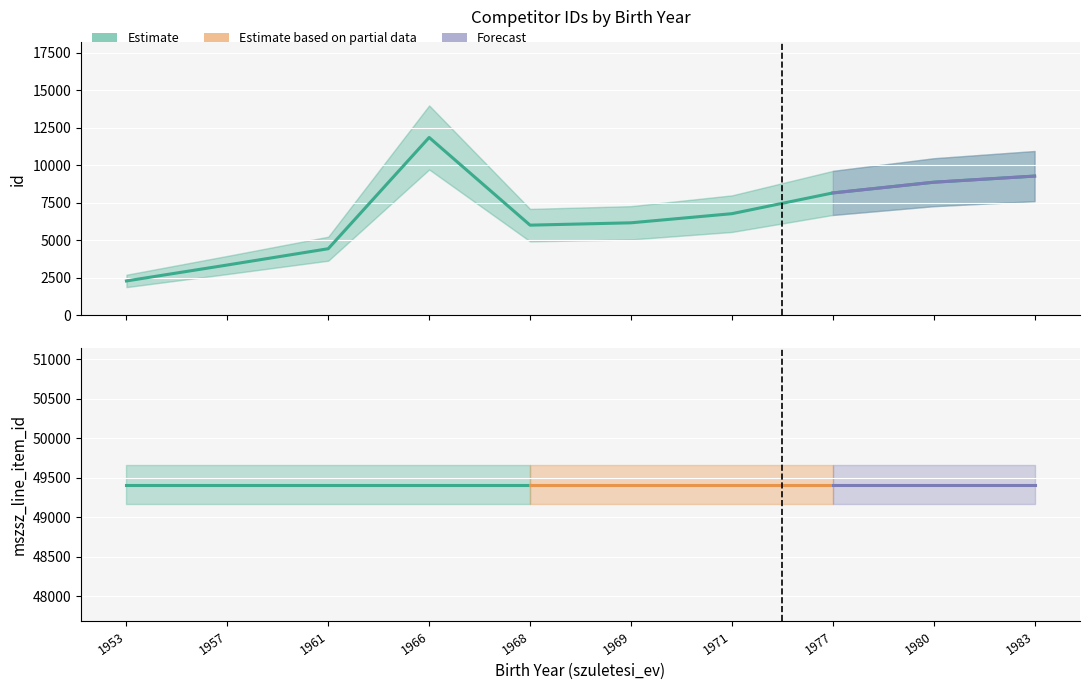

What is the difference between the values at 1971 and 1968?

764